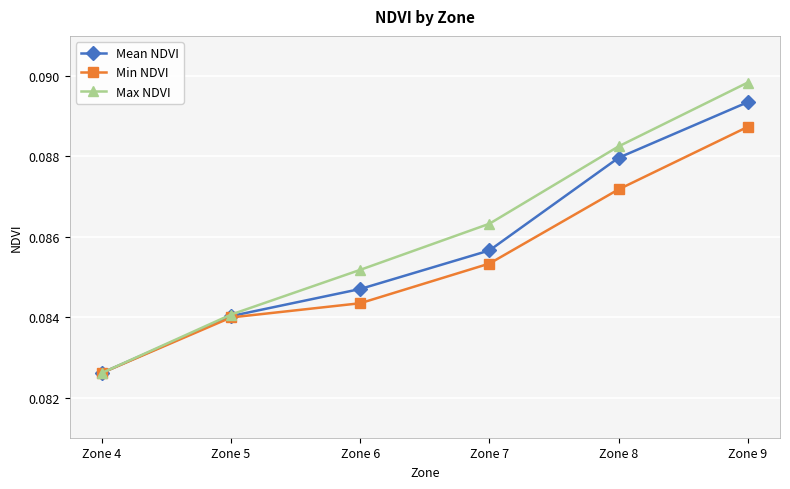

The value of Min NDVI at Zone 5 is 0.0. True or false?

False